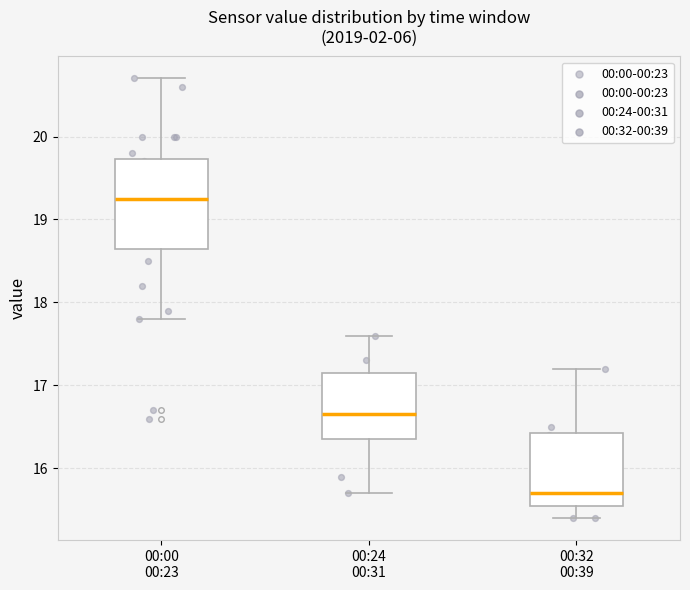

Reading left to right, read every box against the y-axis: the position of its median line, the range the box covers, and the ends of its whiskers. The values are not printed on the chart, so give them approximately, as read against the axis.

00:00 00:23: median 19.3, box 18.7 to 19.7, whiskers 17.8 to 20.7
00:24 00:31: median 16.7, box 16.4 to 17.2, whiskers 15.7 to 17.6
00:32 00:39: median 15.7, box 15.6 to 16.4, whiskers 15.4 to 17.2